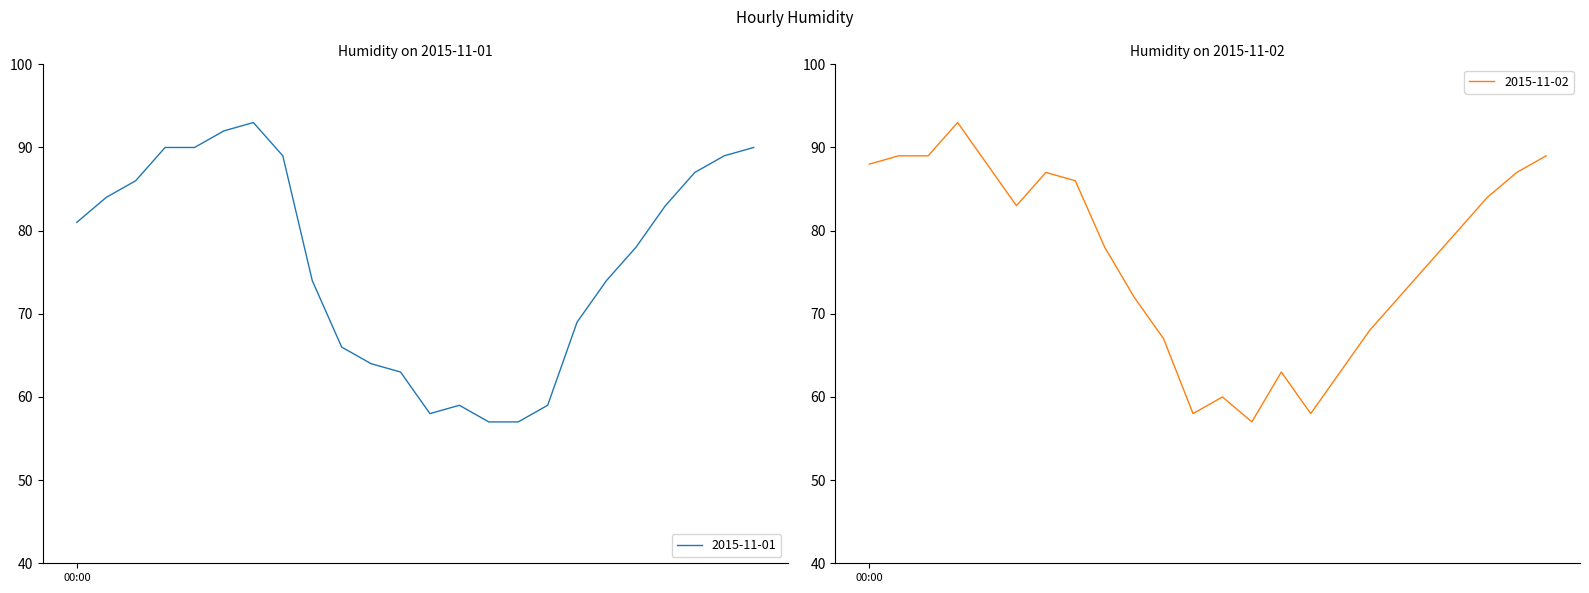

How many lines are shown in the chart?

2